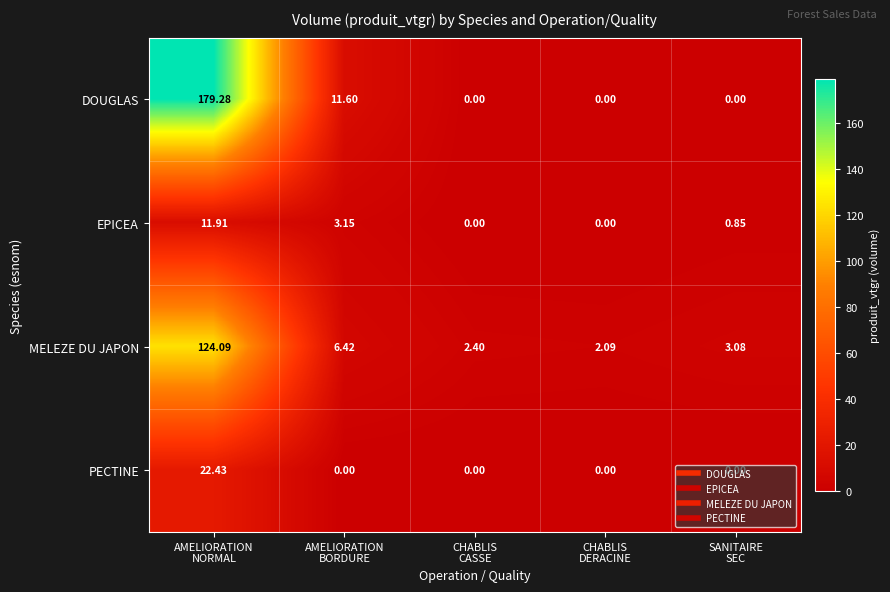

Which series has the largest total across all categories?

DOUGLAS